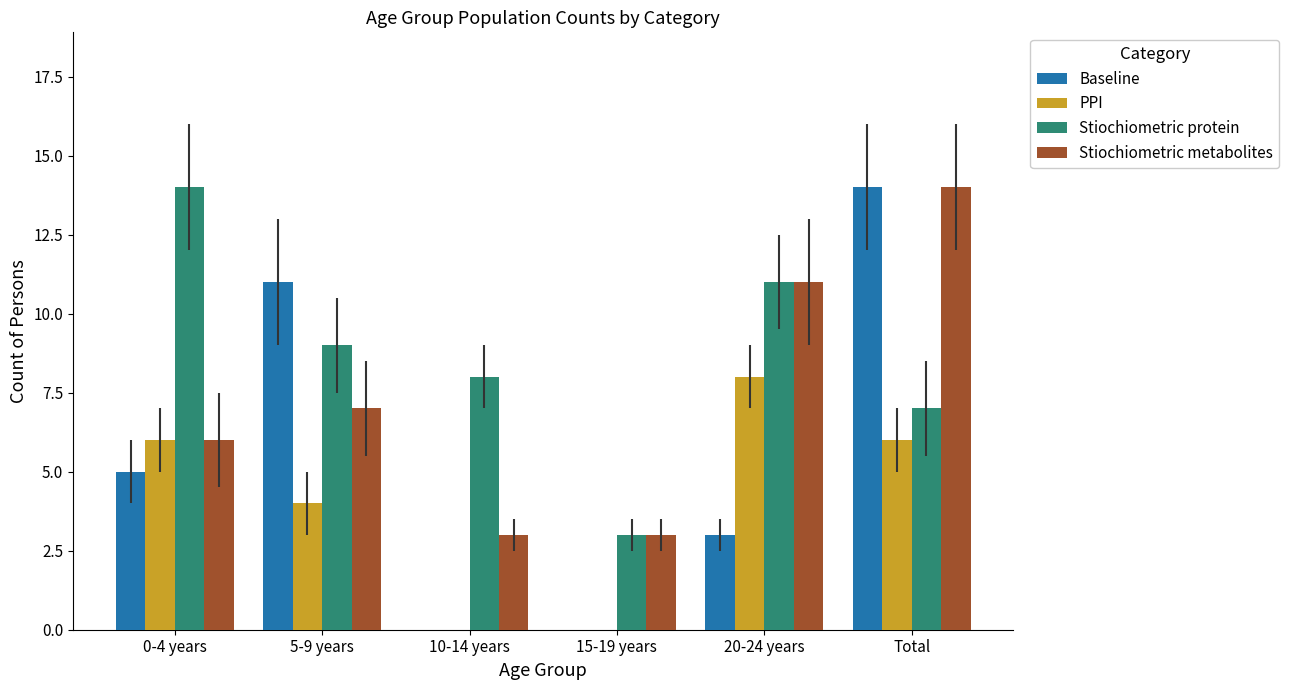

The value of PPI at 15-19 years is 4. True or false?

False